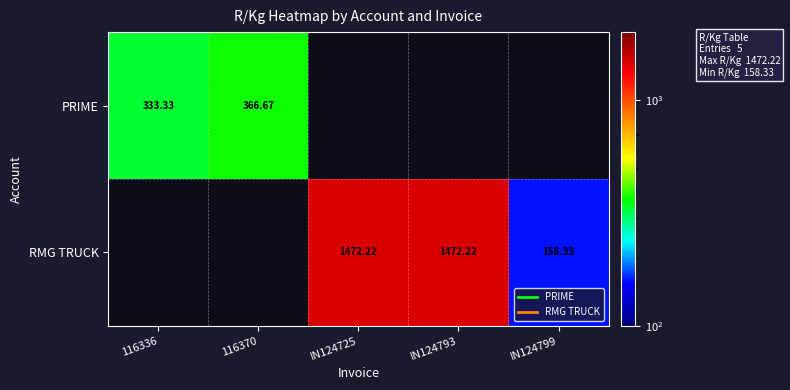

How many positive values does the PRIME series have?

2